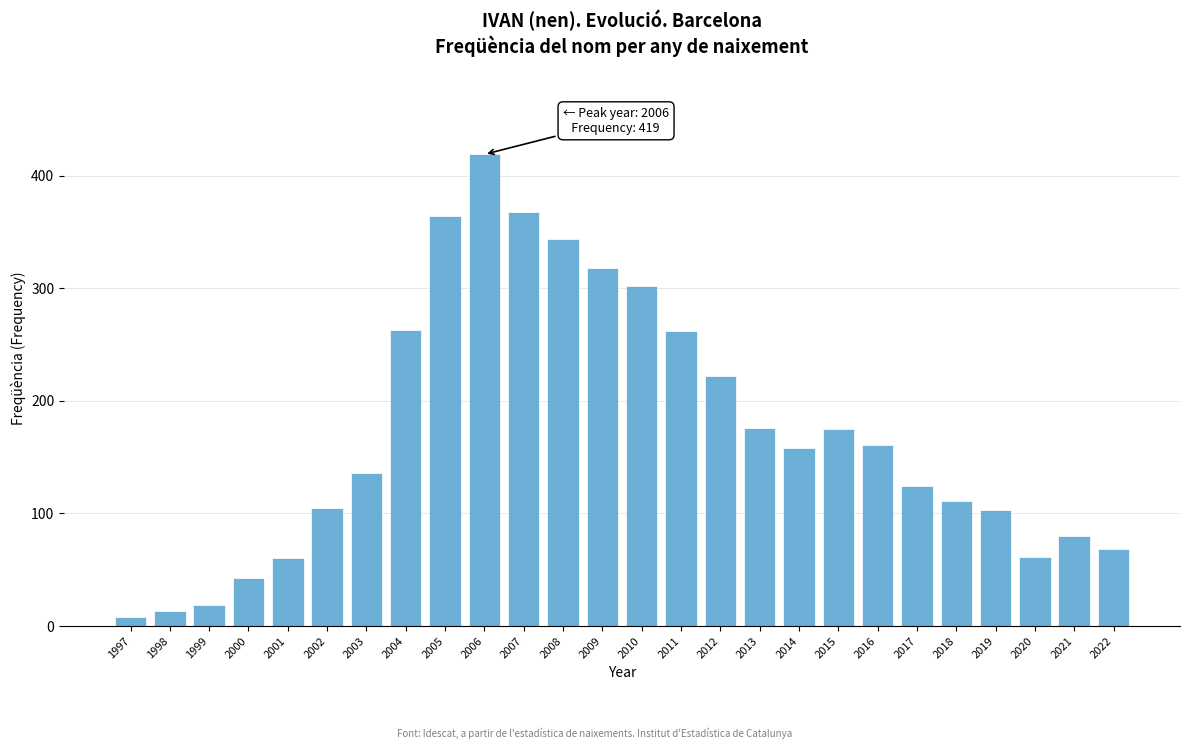

Is it true that the value at 2008 is 344?

True